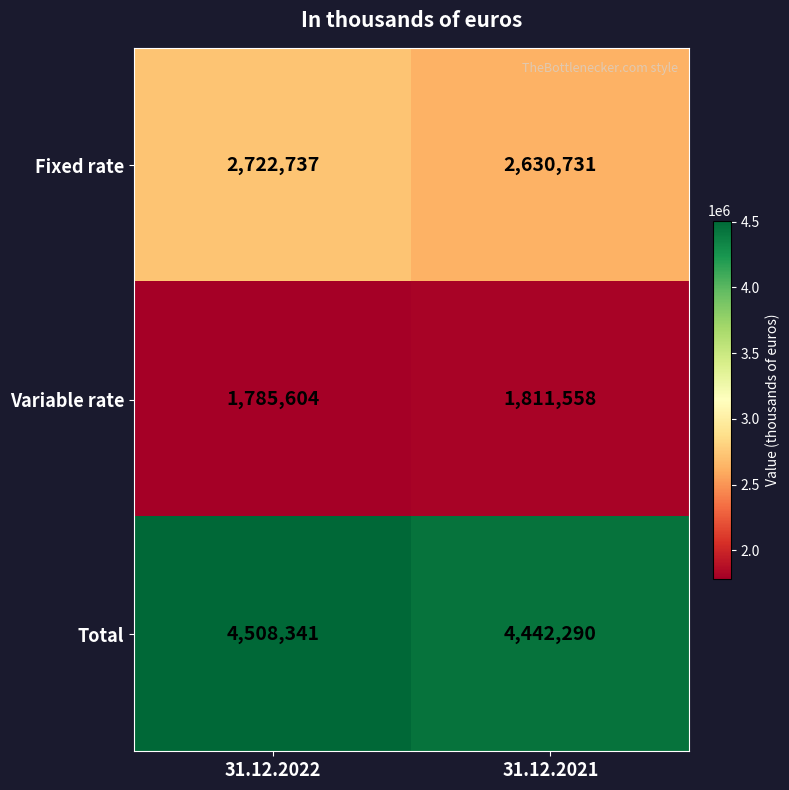

Rank the series by their average value, from highest to lowest.

Total, Fixed rate, Variable rate